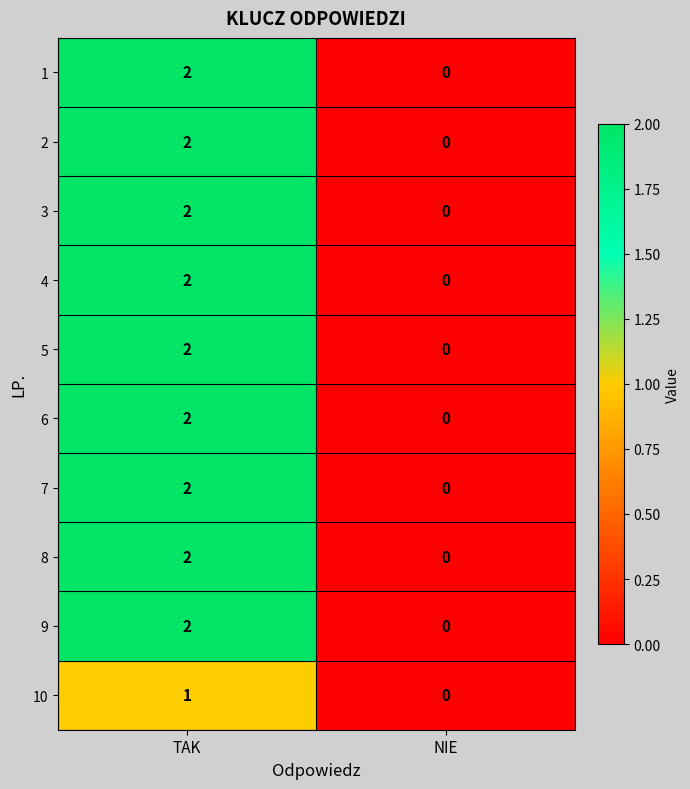

Is it true that 5 equals 0 at NIE?

True